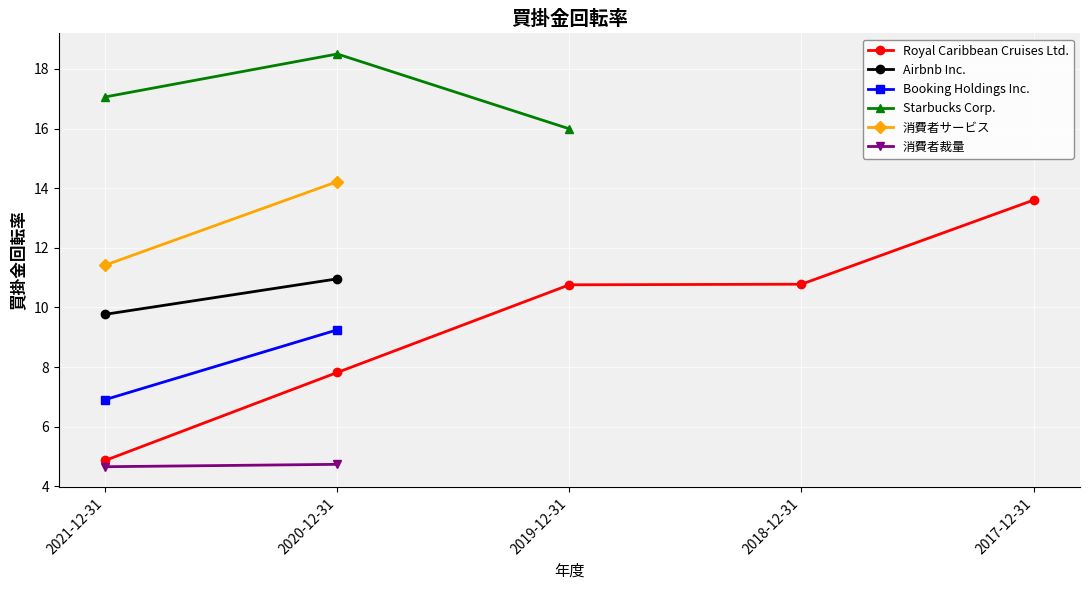

Does the chart display data point markers on the line(s)?

Yes